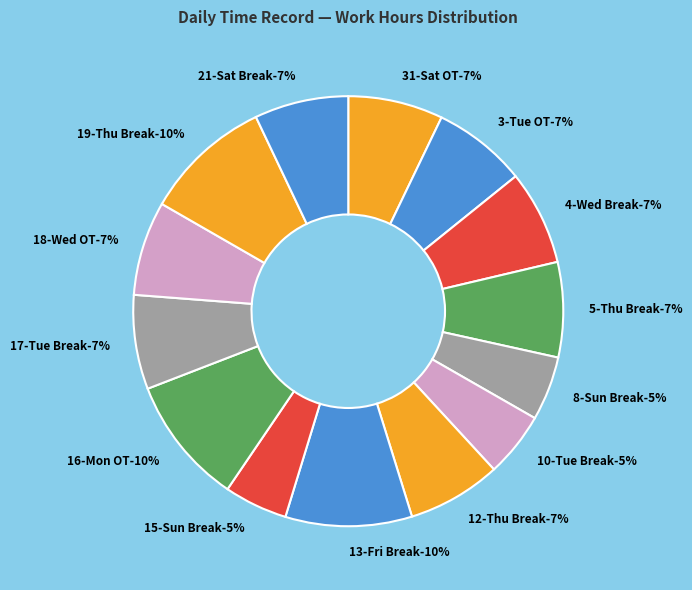

What percentage do 15-Sun Break and 18-Wed OT together represent?

11.9%